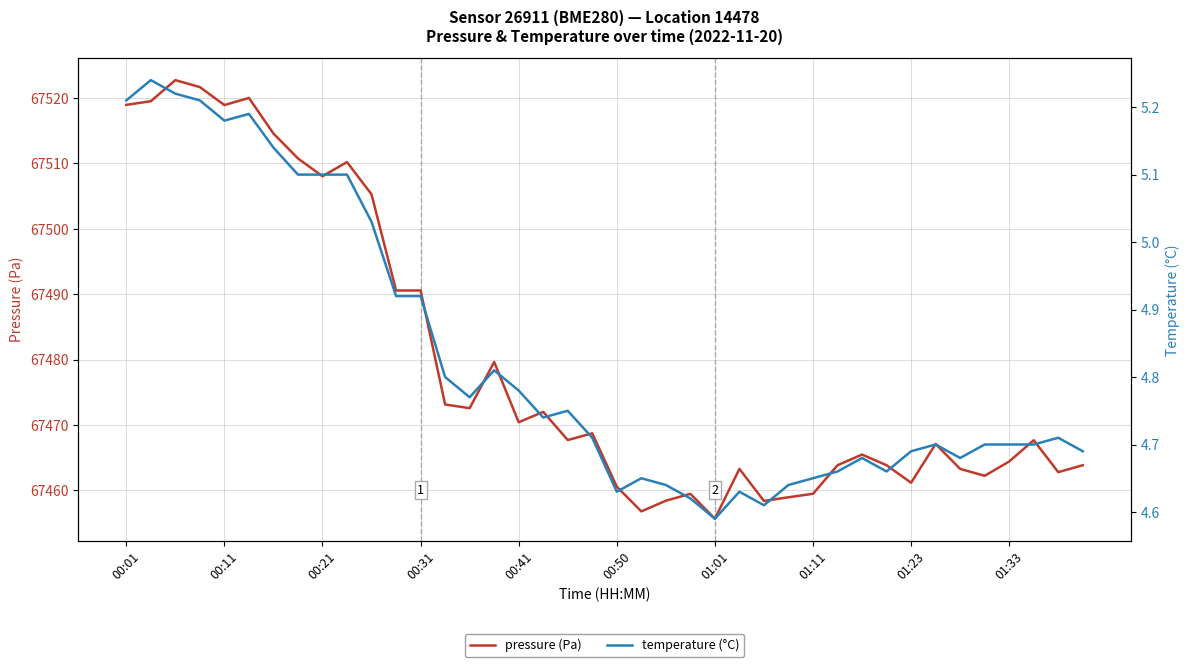

True or false: temperature (°C) and pressure (Pa) cross at least once.

False